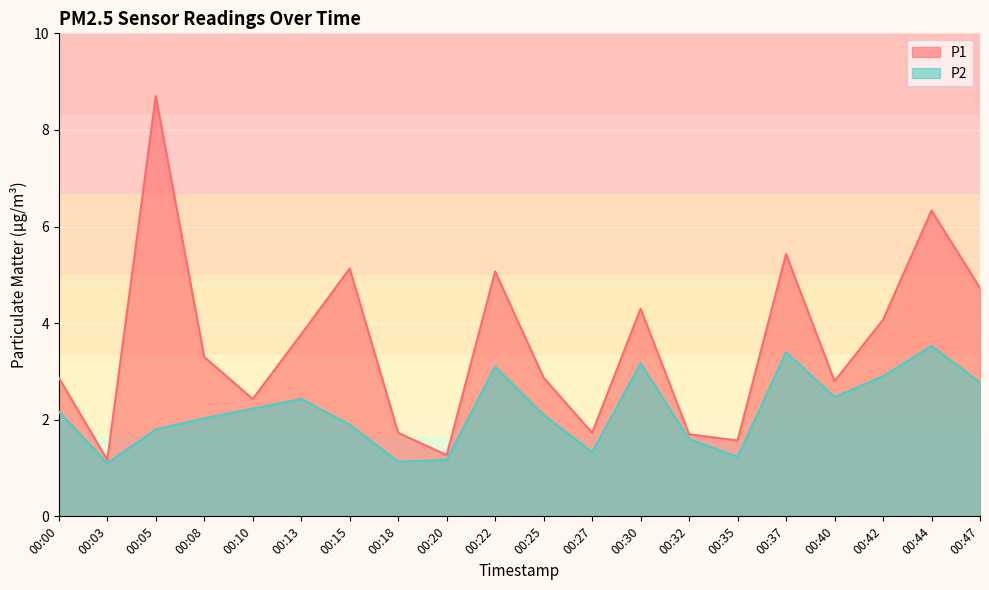

Where is P1 nearest to the value 4?

00:42